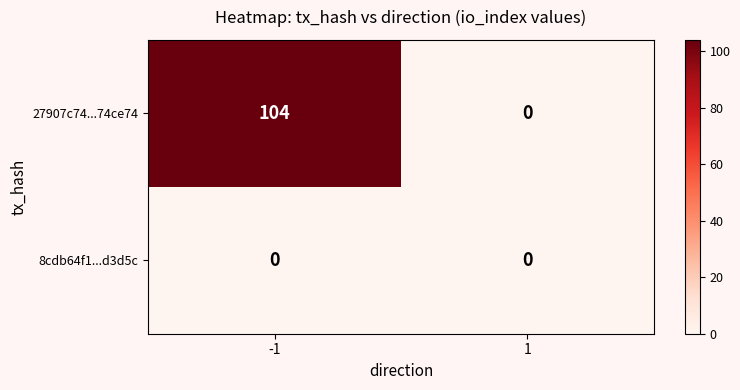

What is the greatest value displayed?

104